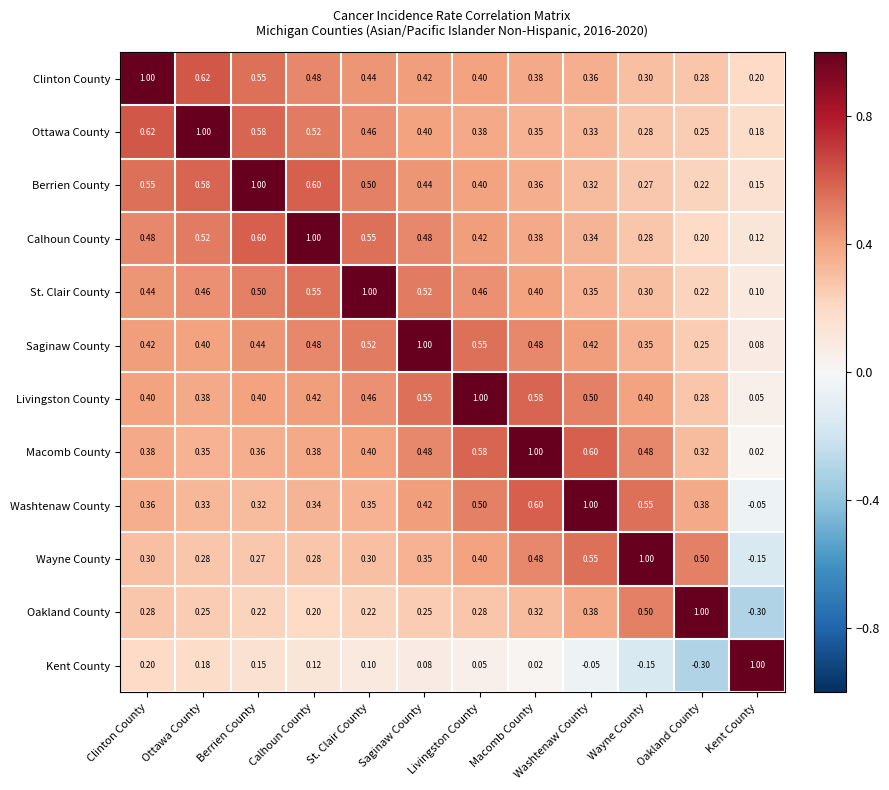

At which category is the sum across all series the highest?

Clinton County